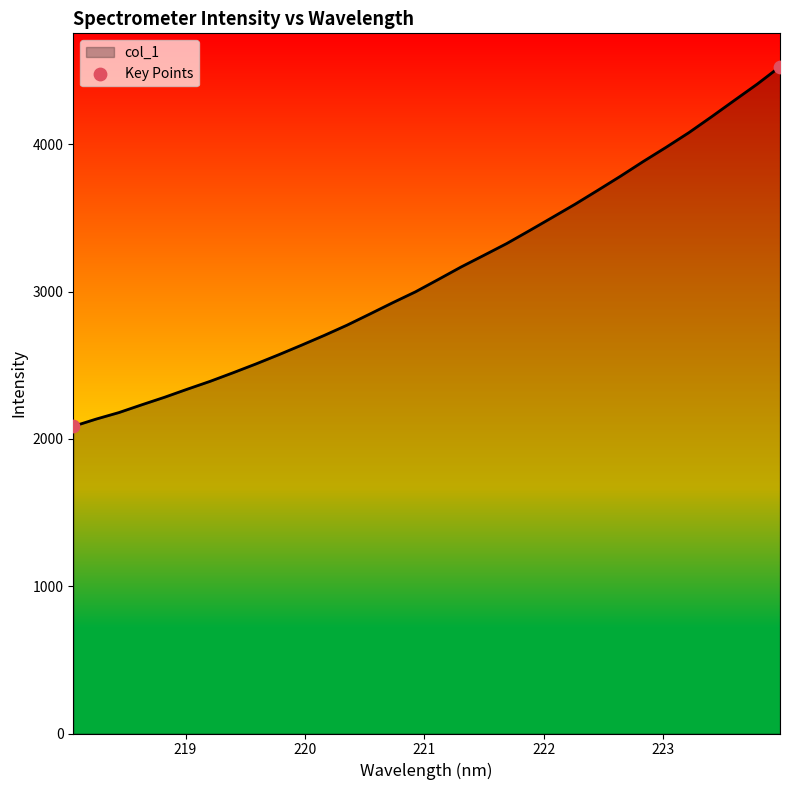

What is the greatest value displayed?

4526.1